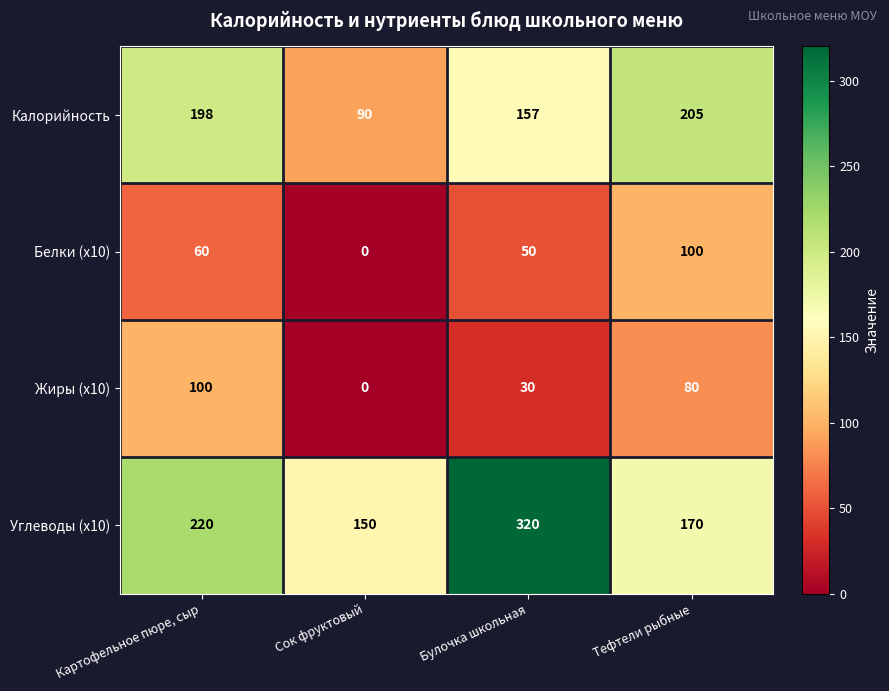

Read the Калорийность value at Тефтели рыбные, to the nearest 50.

200